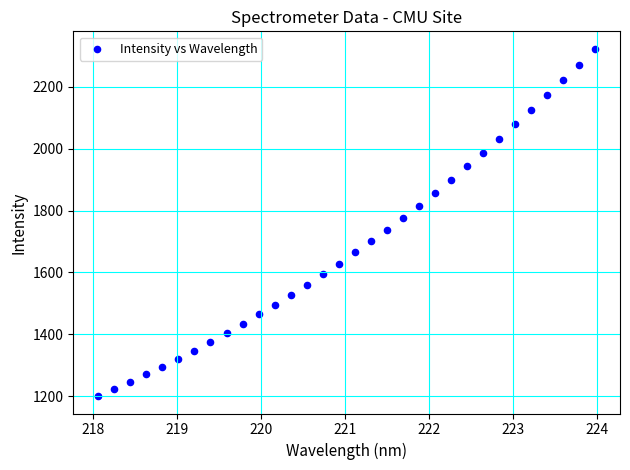

What is the range of Y values (max minus min)?

1123.0